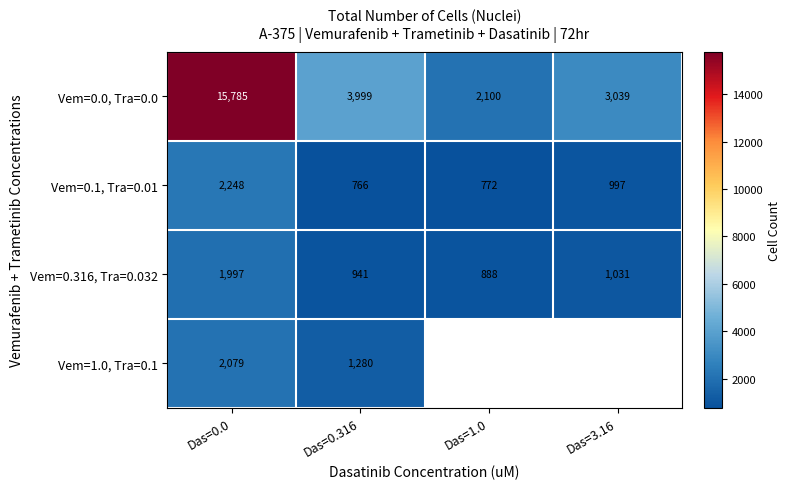

Is the value of Vem=1.0, Tra=0.1 at Das=0.316 greater than the value of Vem=0.316, Tra=0.032 at Das=1.0?

Yes